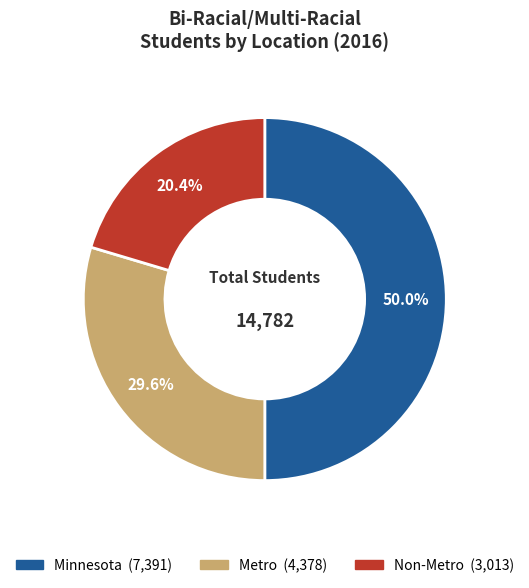

Rank the categories by value from lowest to highest.

Non-Metro, Metro, Minnesota